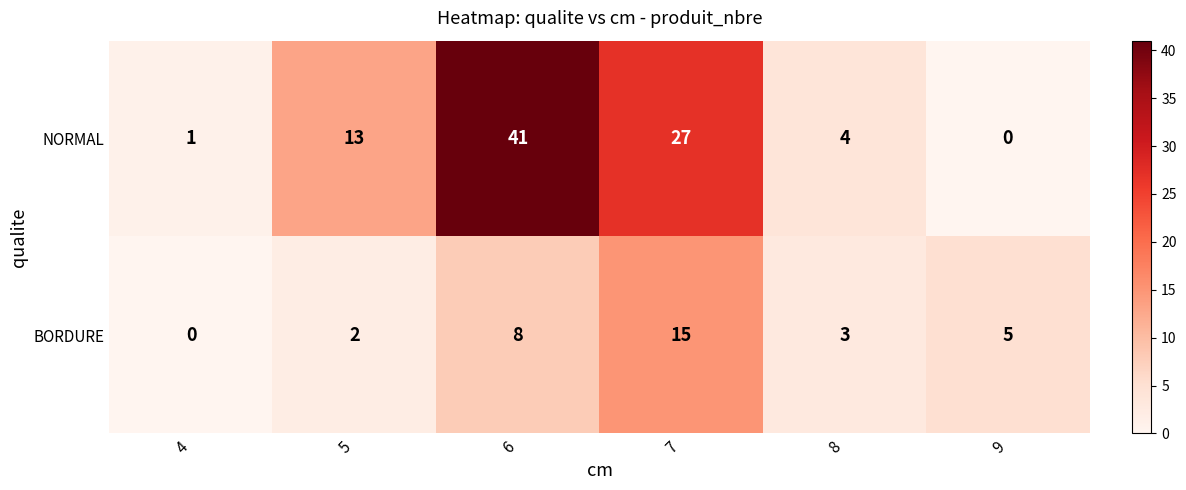

Is it true that BORDURE equals 0 at 4?

True